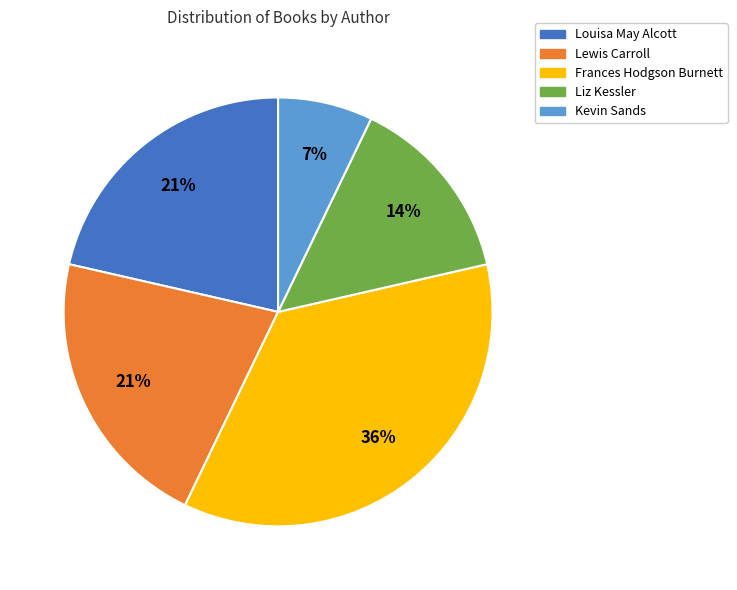

Is Liz Kessler the majority of the pie?

No